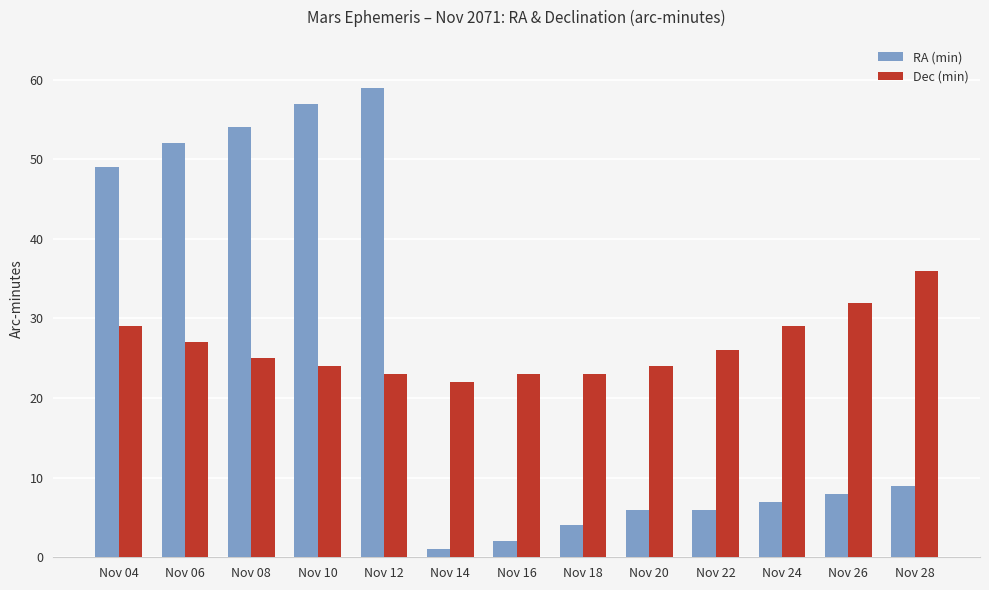

Is the value of RA (min) at Nov 04 greater than the value of Dec (min) at Nov 04?

Yes